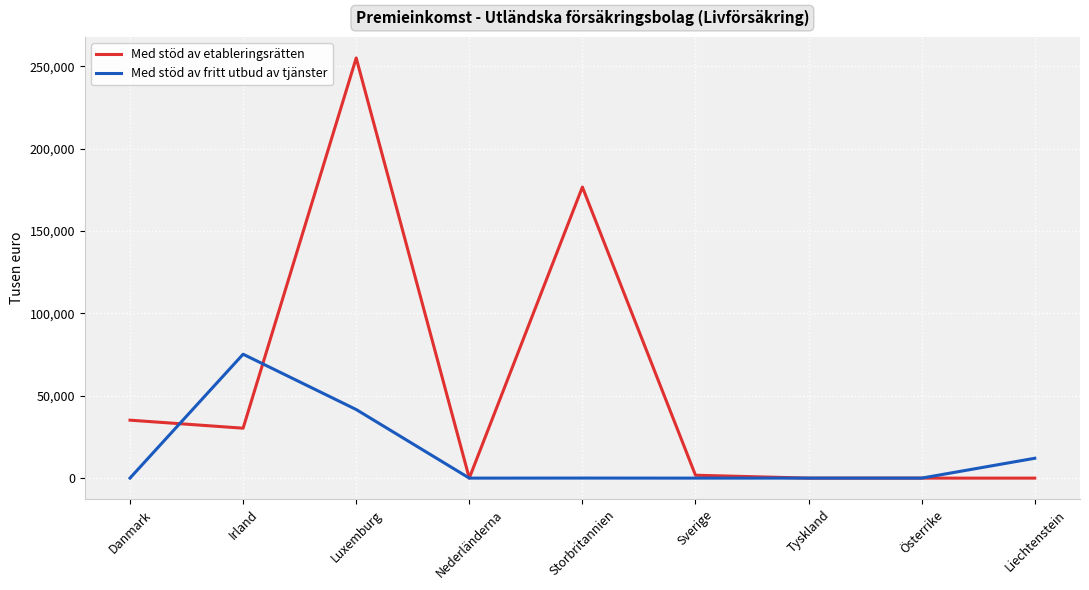

Which category has the highest value in the Med stöd av fritt utbud av tjänster series?

Irland